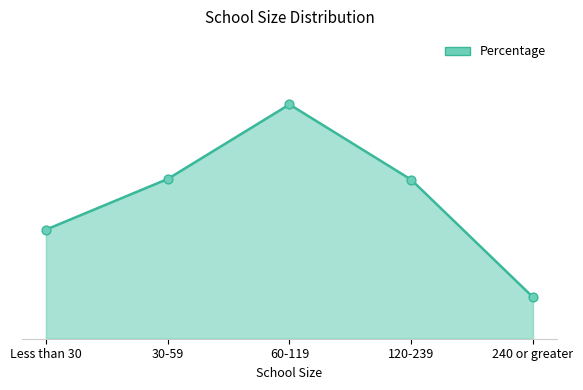

What is the ratio of the value at Less than 30 to the value at 240 or greater?

2.6